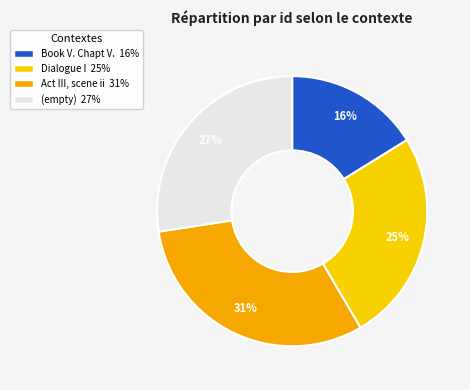

How many segments does this pie chart have?

4